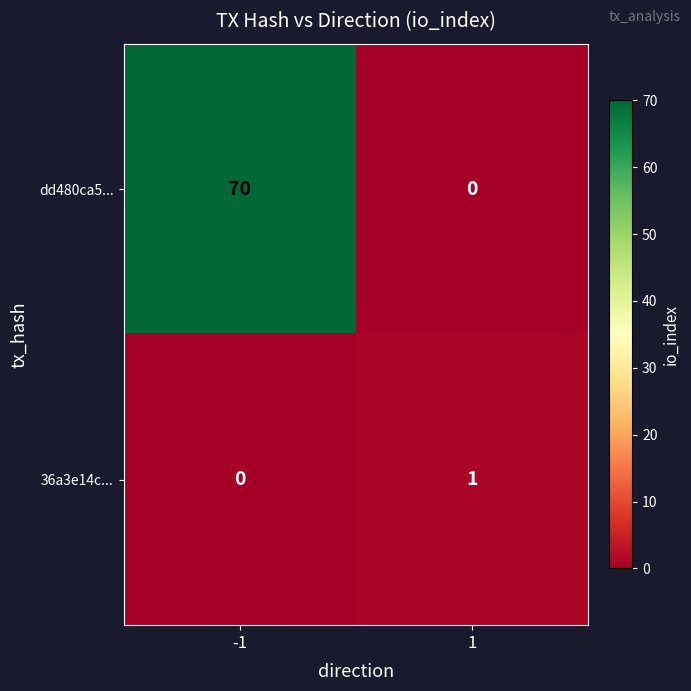

What value does the dd480ca5... series have at -1, to the nearest 10?

70